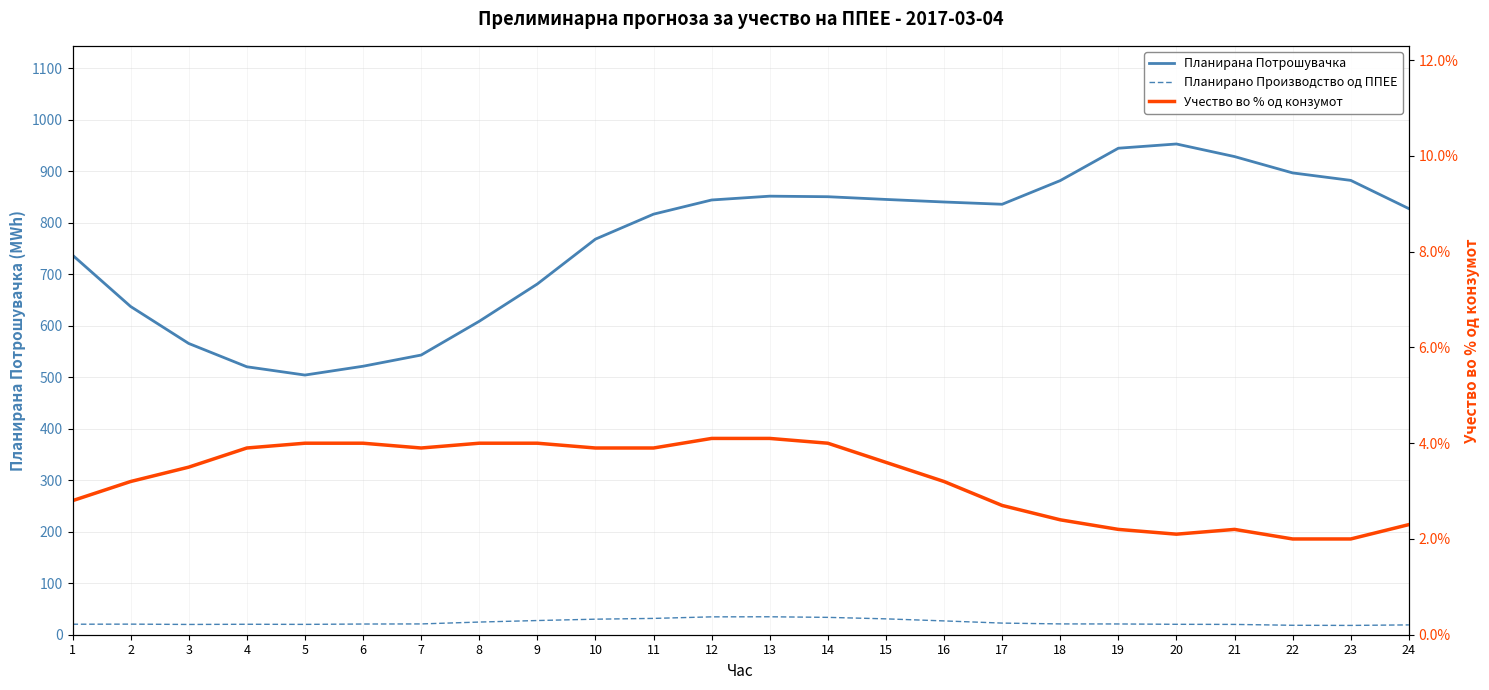

In Планирана Потрошувачка, how many points are lower than both neighbors (excluding endpoints)?

2